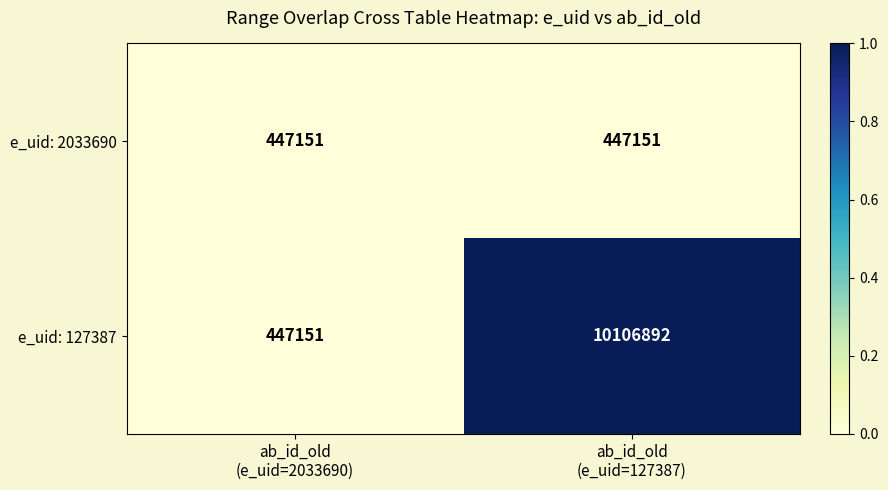

Reading left to right, what are all the values shown in this chart?

e_uid: 2033690: 447151	447151
e_uid: 127387: 447151	10106892